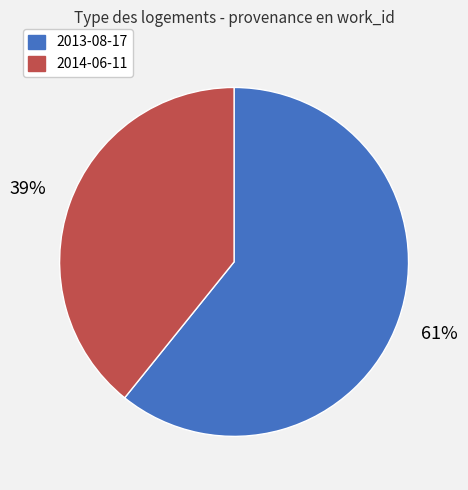

The 2013-08-17 slice represents 71% of the pie. True or false?

False